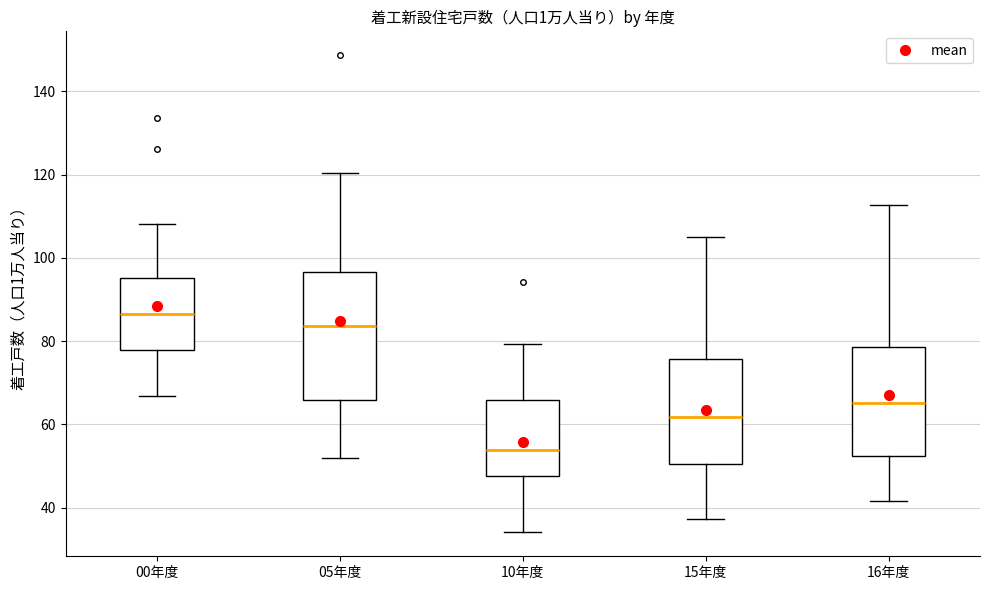

Where does the median line of the box for 15年度 sit on the y-axis? The values are not printed on the chart, so give them approximately, as read against the axis.

62